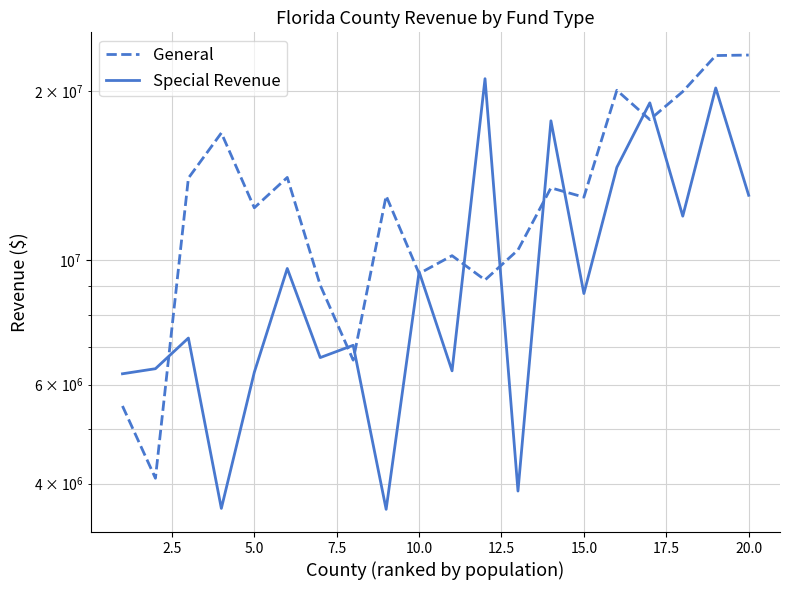

What are all the series names shown in the legend?

General, Special Revenue